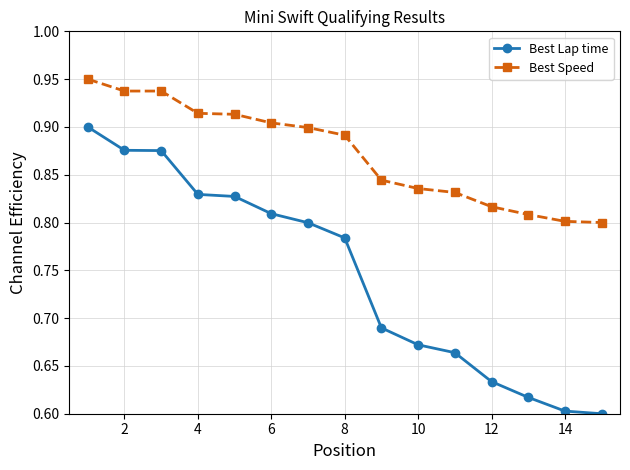

True or false: Best Speed and Best Lap time cross at least once.

False